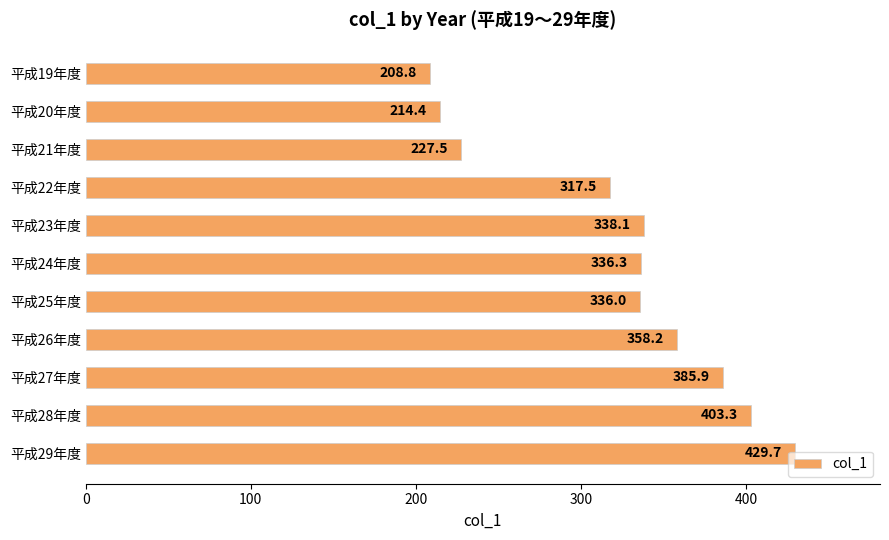

Approximately how many times larger is the value at 平成29年度 compared to 平成19年度?

2.1